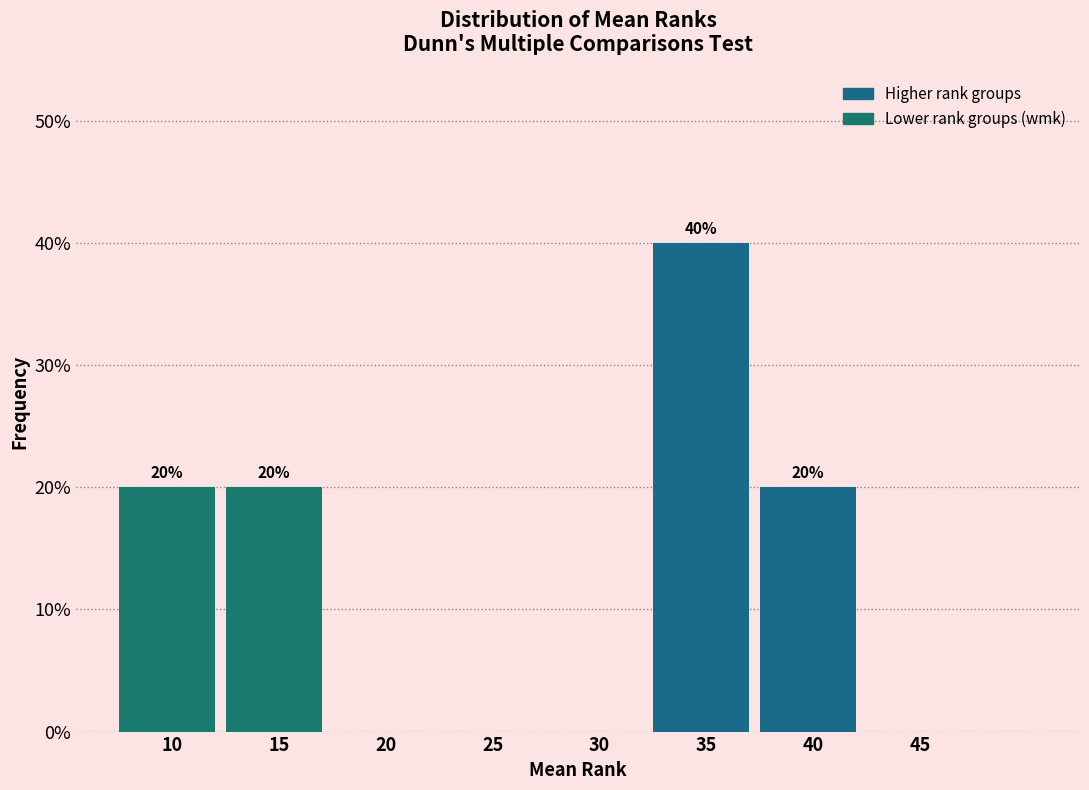

Reading left to right, list all the values displayed in this chart.

10=20	15=20	20=0	25=0	30=0	35=40	40=20	45=0